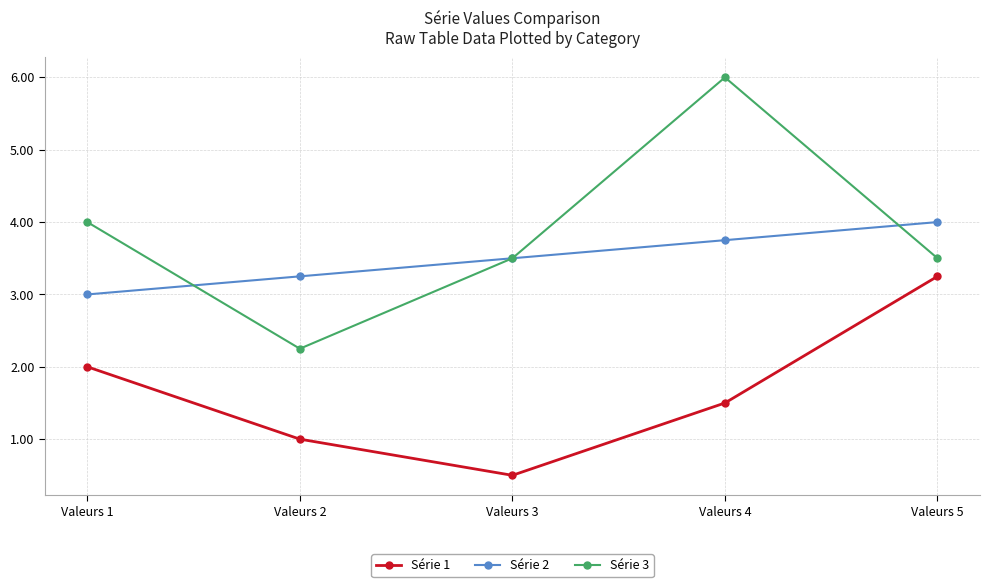

Which series has the largest range (max minus min)?

Série 3